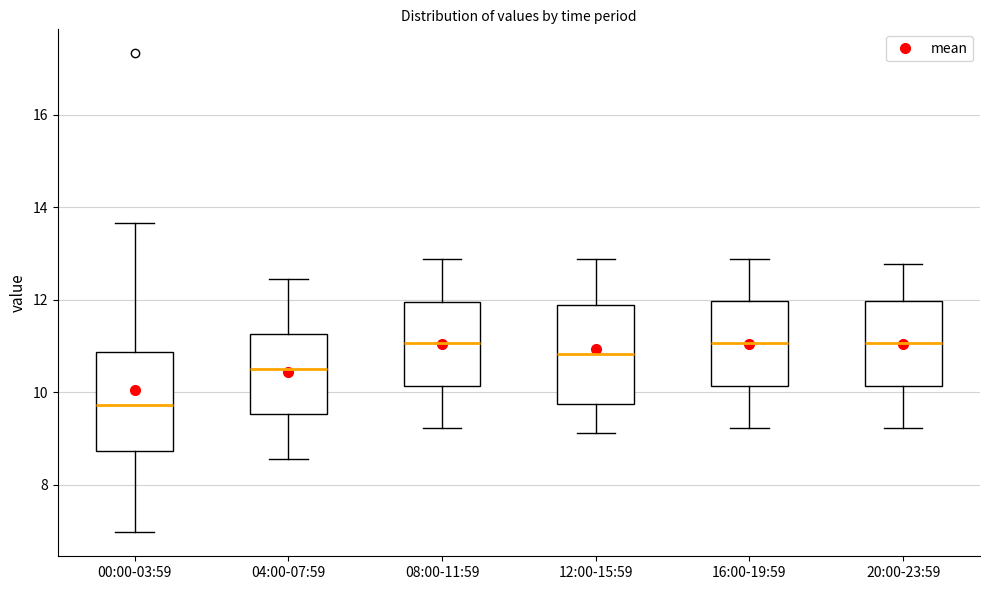

Reading left to right, read every box against the y-axis: the position of its median line, the range the box covers, and the ends of its whiskers. The values are not printed on the chart, so give them approximately, as read against the axis.

00:00-03:59: median 9.8, box 8.8 to 10.8, whiskers 7.0 to 13.6
04:00-07:59: median 10.6, box 9.6 to 11.2, whiskers 8.6 to 12.4
08:00-11:59: median 11.0, box 10.2 to 12.0, whiskers 9.2 to 12.8
12:00-15:59: median 10.8, box 9.8 to 11.8, whiskers 9.2 to 12.8
16:00-19:59: median 11.0, box 10.2 to 12.0, whiskers 9.2 to 12.8
20:00-23:59: median 11.0, box 10.2 to 12.0, whiskers 9.2 to 12.8